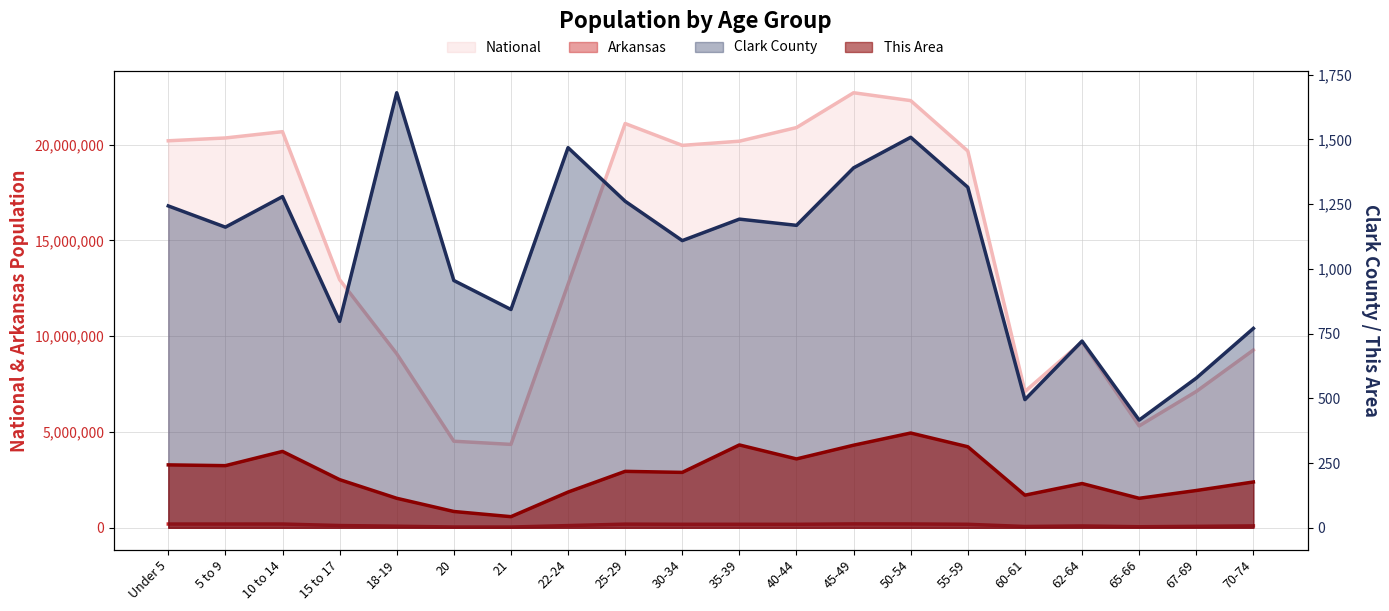

What is the sum of all Clark County values?

21349